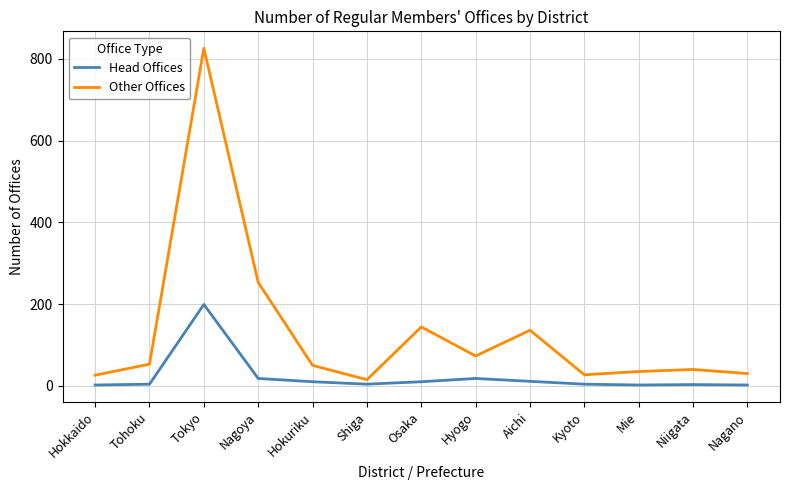

Does the chart have visible grid lines?

Yes